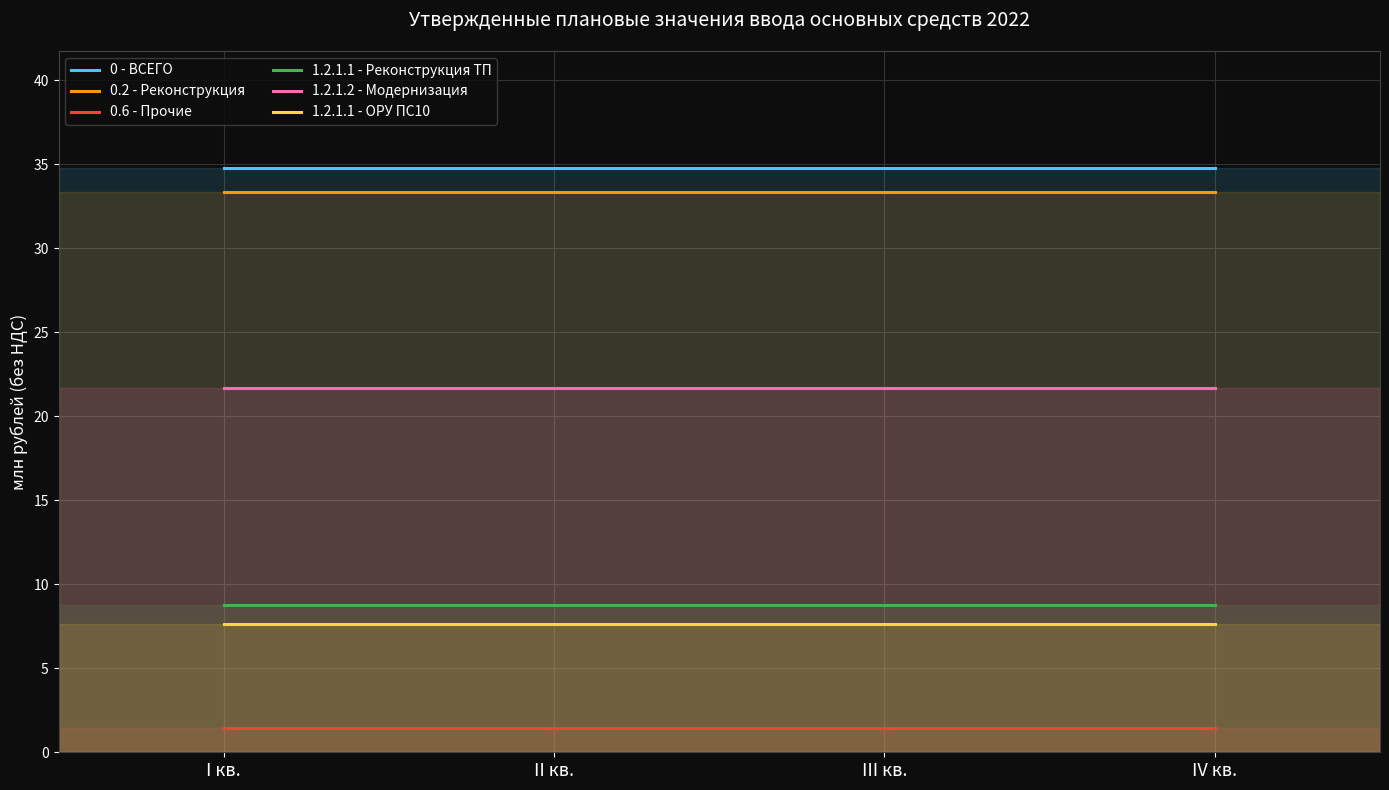

Is the value of 1.2.1.1 - Реконструкция ТП at I кв. greater than the value of 0.6 - Прочие at I кв.?

Yes